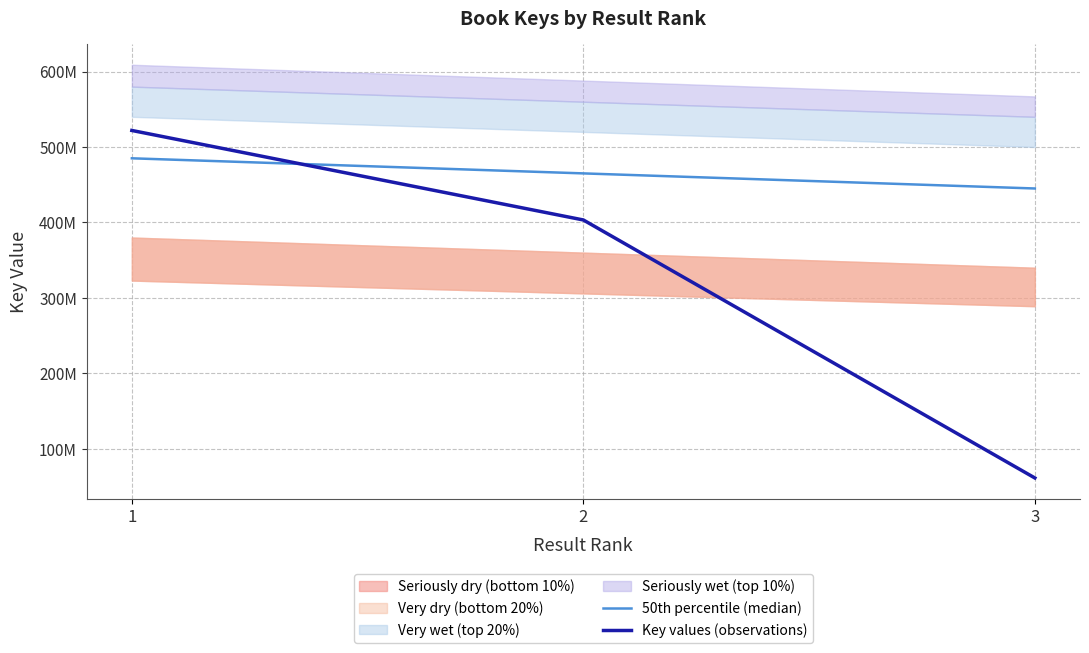

What is the difference between the Key values (observations) values at 1 and 2?

118619954